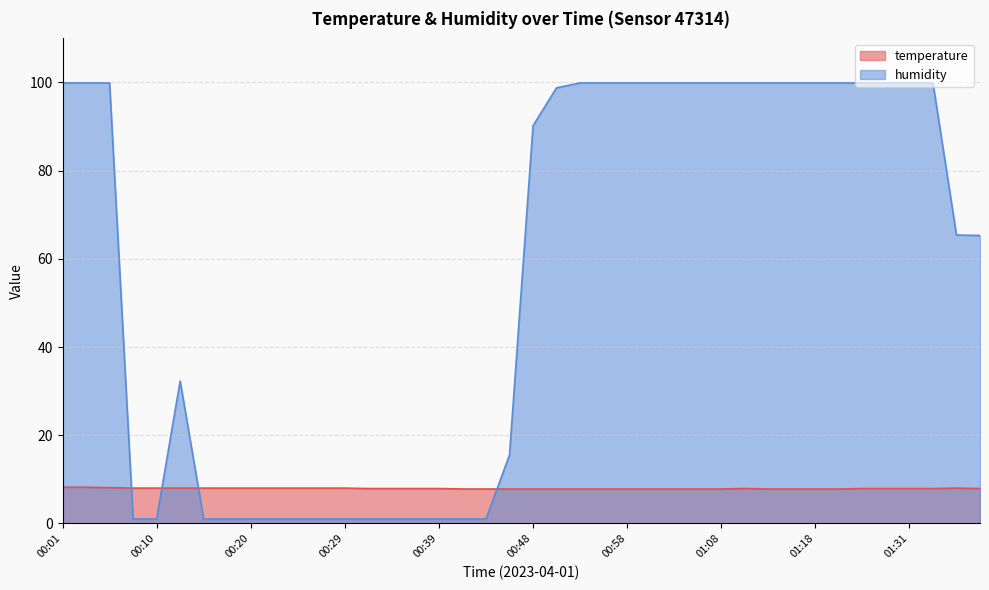

Reading left to right, what are all the values shown in this chart?

temperature: 00:01=8.2	00:03=8.2	00:06=8.1	00:08=8.0	00:10=8.0	00:13=8.0	00:15=8.0	00:18=8.0	00:20=8.0	00:22=8.0	00:25=8.0	00:27=8.0	00:29=8.0	00:32=7.9	00:34=7.9	00:36=7.9	00:39=7.9	00:41=7.8	00:44=7.8	00:46=7.8	00:48=7.8	00:51=7.8	00:53=7.8	00:56=7.8	00:58=7.8	01:00=7.8	01:03=7.8	01:05=7.8	01:08=7.8	01:10=7.9	01:13=7.8	01:15=7.8	01:18=7.8	01:20=7.8	01:23=7.9	01:28=7.9	01:31=7.9	01:34=7.9	01:36=8.0	01:38=7.9
humidity: 00:01=99.9	00:03=99.9	00:06=99.9	00:08=1.0	00:10=1.0	00:13=32.3	00:15=1.0	00:18=1.0	00:20=1.0	00:22=1.0	00:25=1.0	00:27=1.0	00:29=1.0	00:32=1.0	00:34=1.0	00:36=1.0	00:39=1.0	00:41=1.0	00:44=1.0	00:46=15.5	00:48=90.2	00:51=98.8	00:53=99.9	00:56=99.9	00:58=99.9	01:00=99.9	01:03=99.9	01:05=99.9	01:08=99.9	01:10=99.9	01:13=99.9	01:15=99.9	01:18=99.9	01:20=99.9	01:23=99.9	01:28=99.9	01:31=99.9	01:34=99.9	01:36=65.4	01:38=65.3